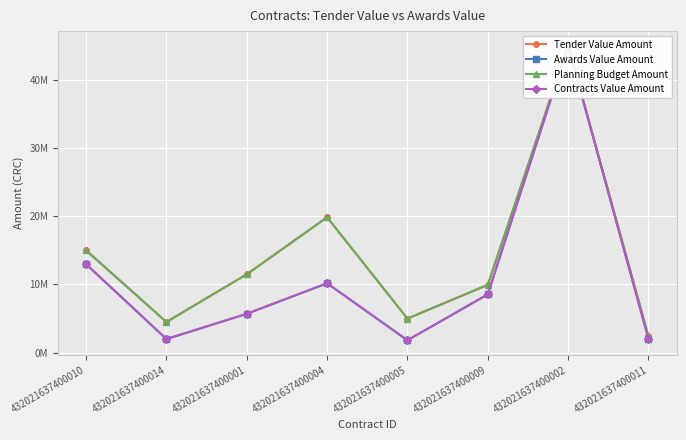

At which category is the sum across all series the highest?

432021637400002